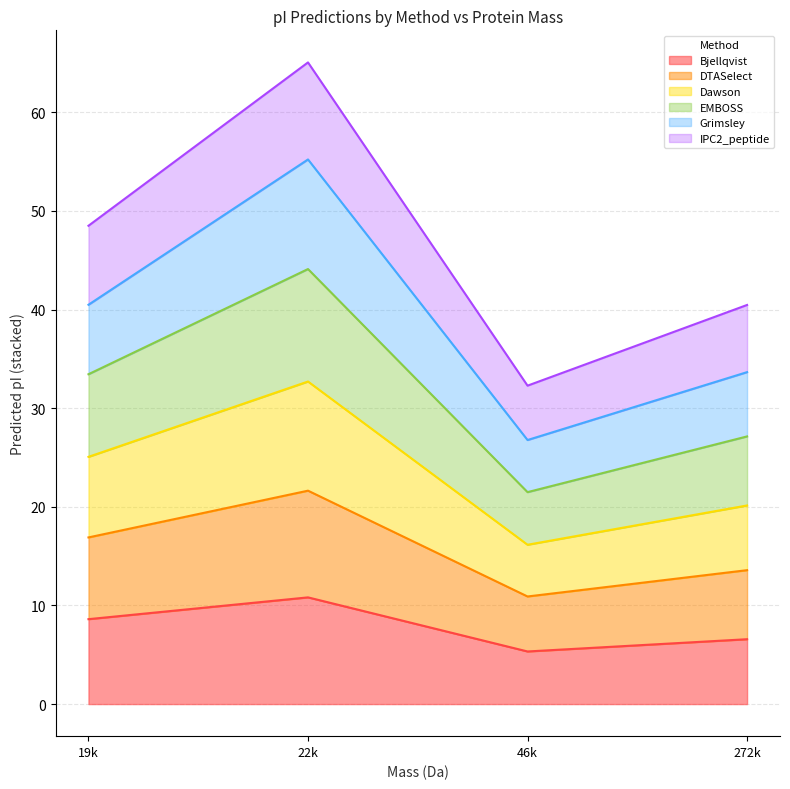

What is the minimum value for Bjellqvist?

5.3